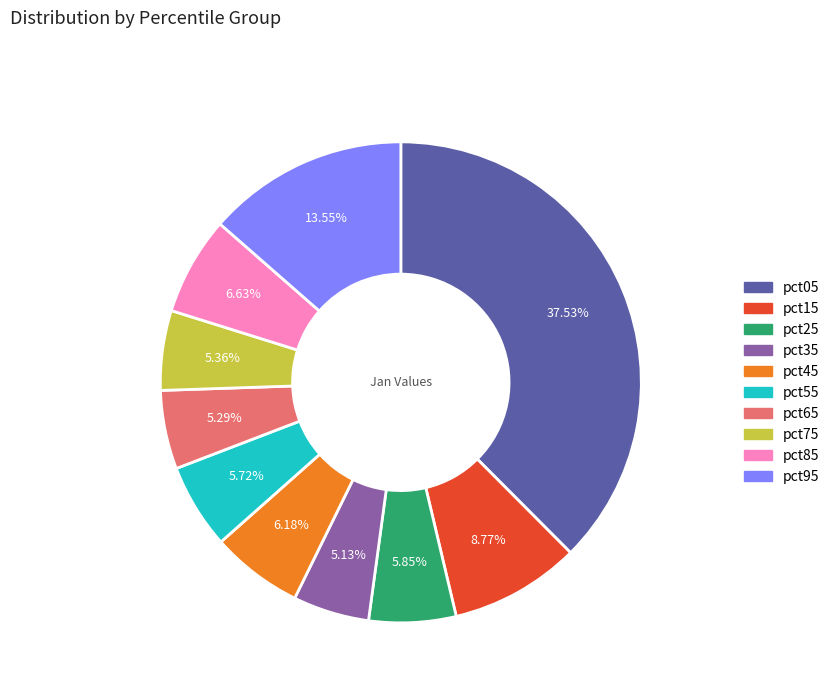

Is the sum of pct55 and pct95 greater than half?

No